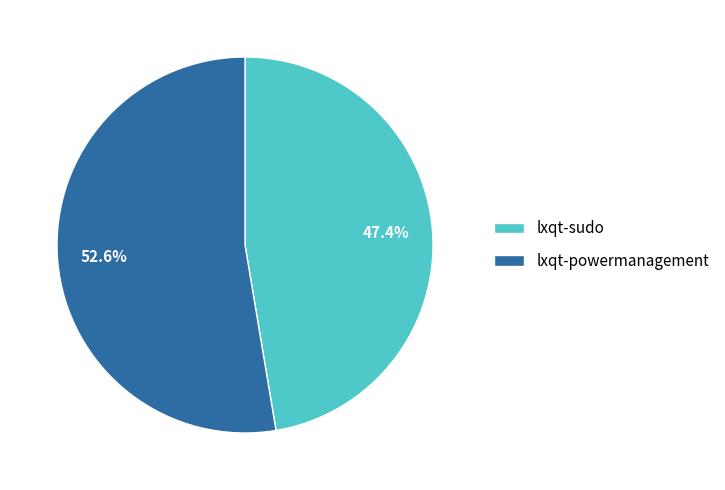

To the nearest percent, what percentage of the pie is lxqt-powermanagement?

53%